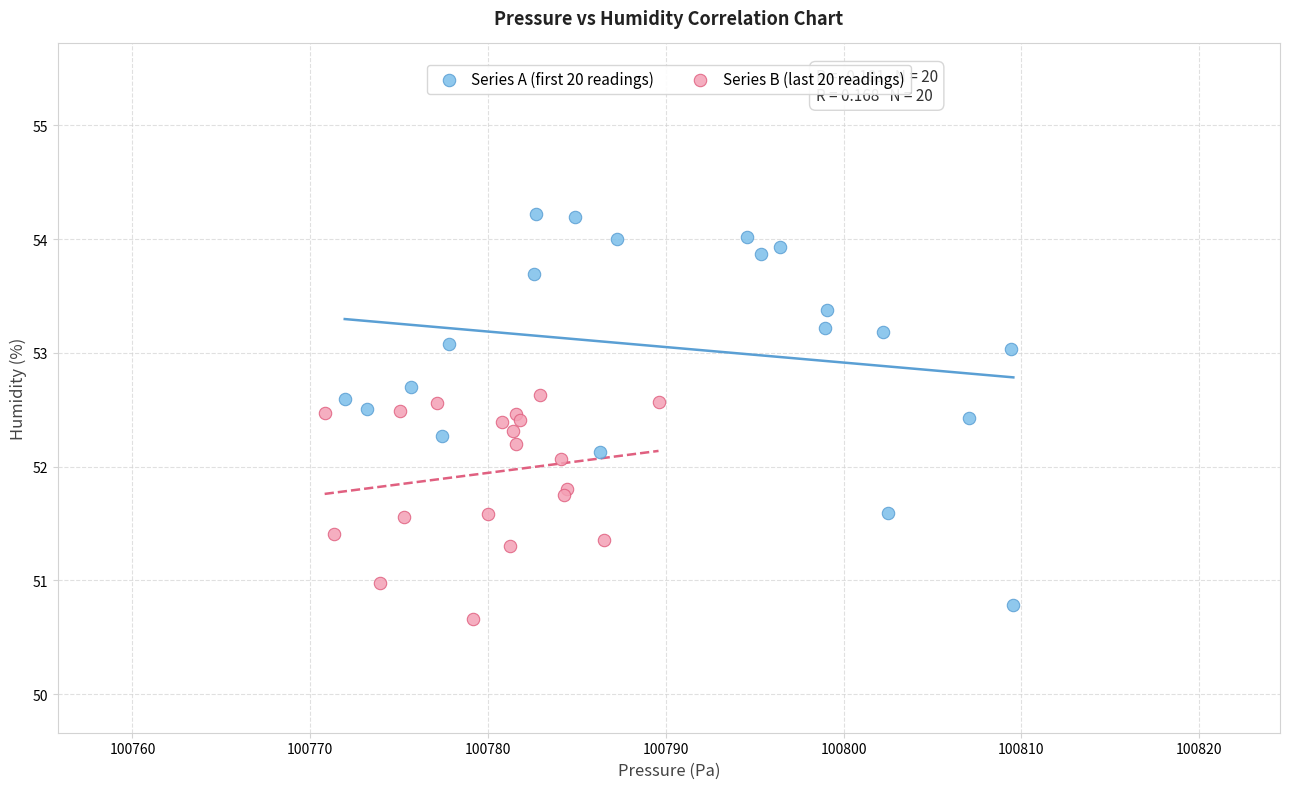

Which series has the widest spread of Y values?

Series A (first 20 readings)